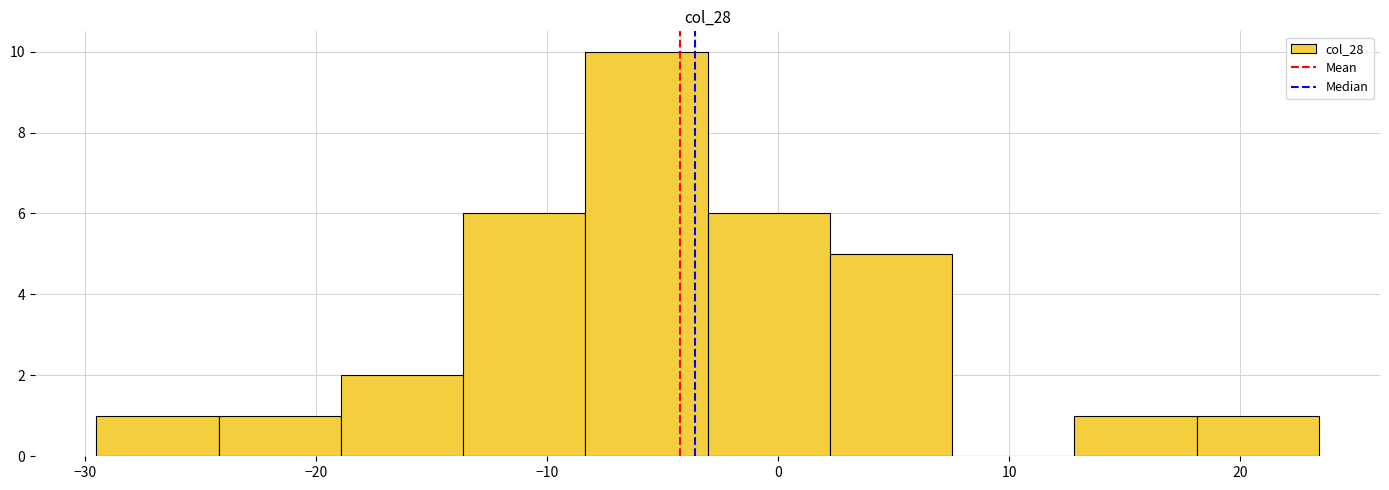

Reading left to right, transcribe this chart: for each bar, give the range it covers on the x-axis and its height. Neither the bar edges nor the heights are printed on the chart, so give them approximately, as read against the axes.

-29 to -24: 1
-24 to -19: 1
-19 to -14: 2
-14 to -8: 6
-8 to -3: 10
-3 to 2: 6
2 to 8: 5
8 to 13: 0
13 to 18: 1
18 to 23: 1